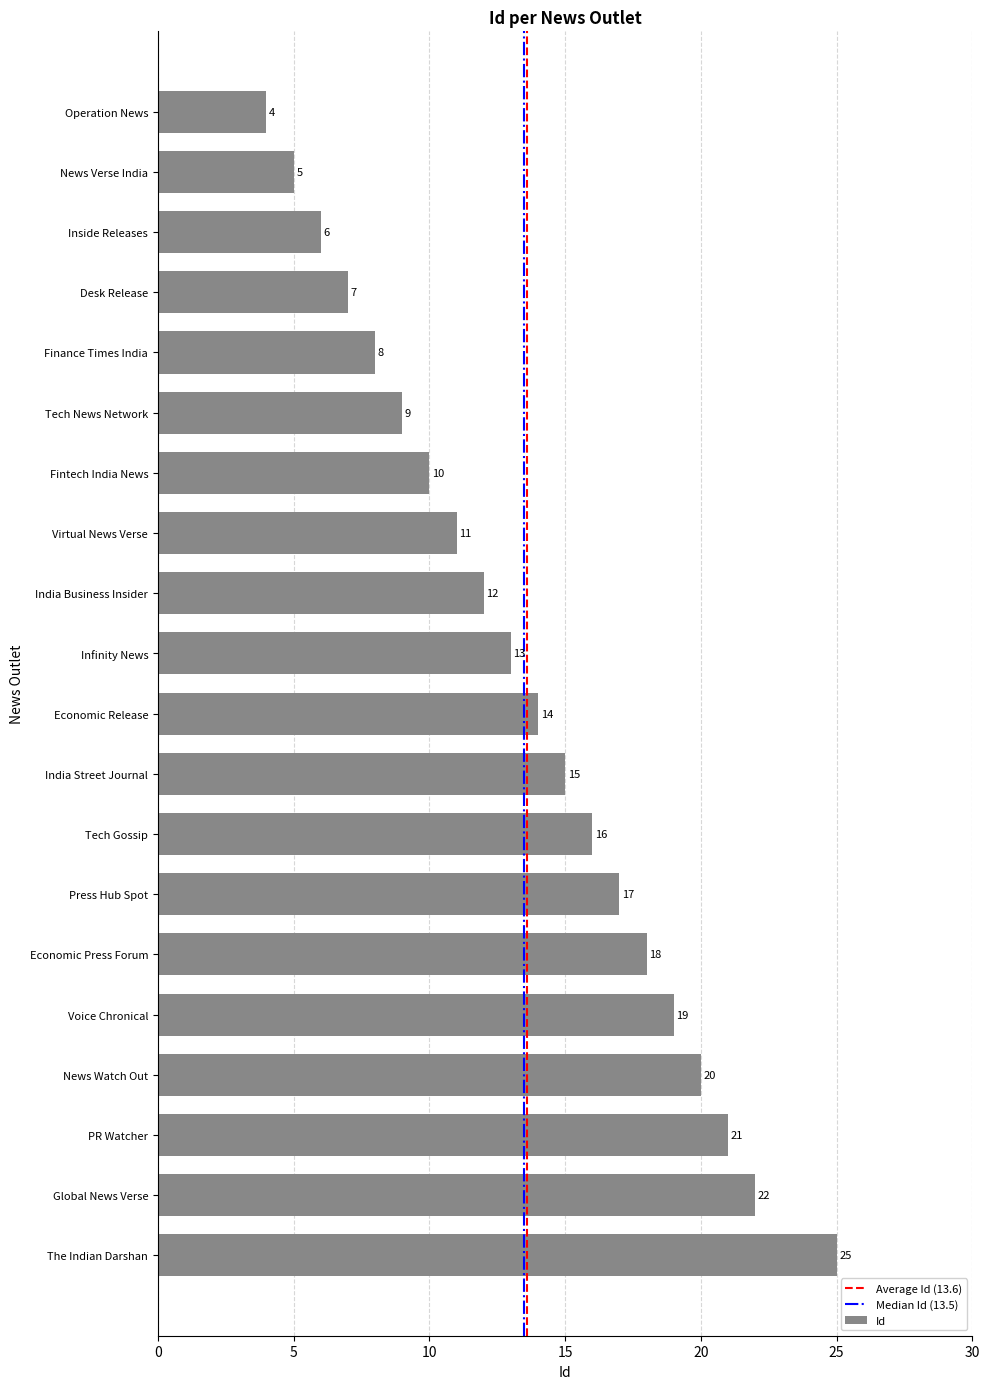

What is the average value?

14